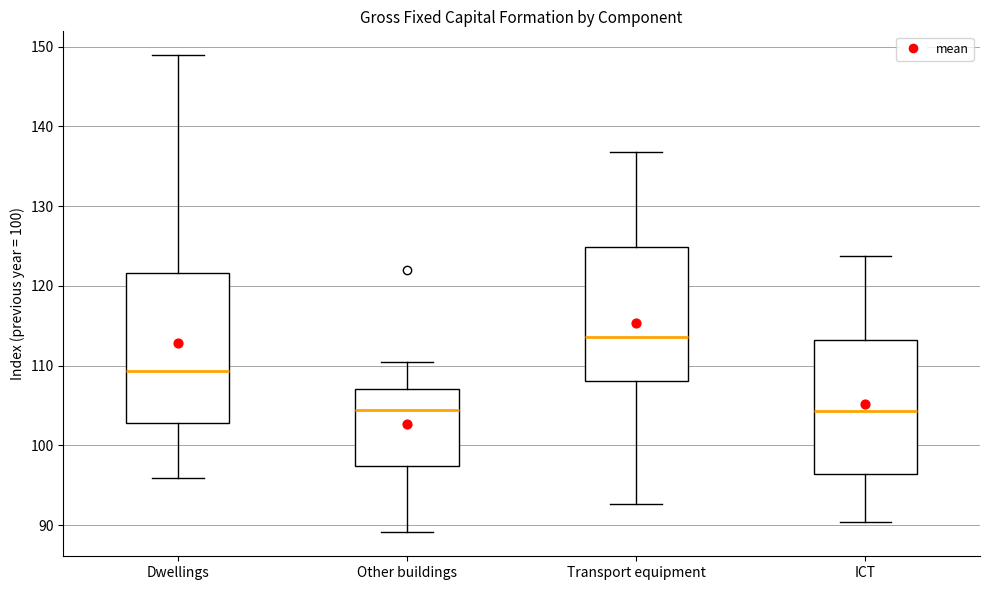

Where does the upper whisker of the box for ICT end on the y-axis? The values are not printed on the chart, so give them approximately, as read against the axis.

124